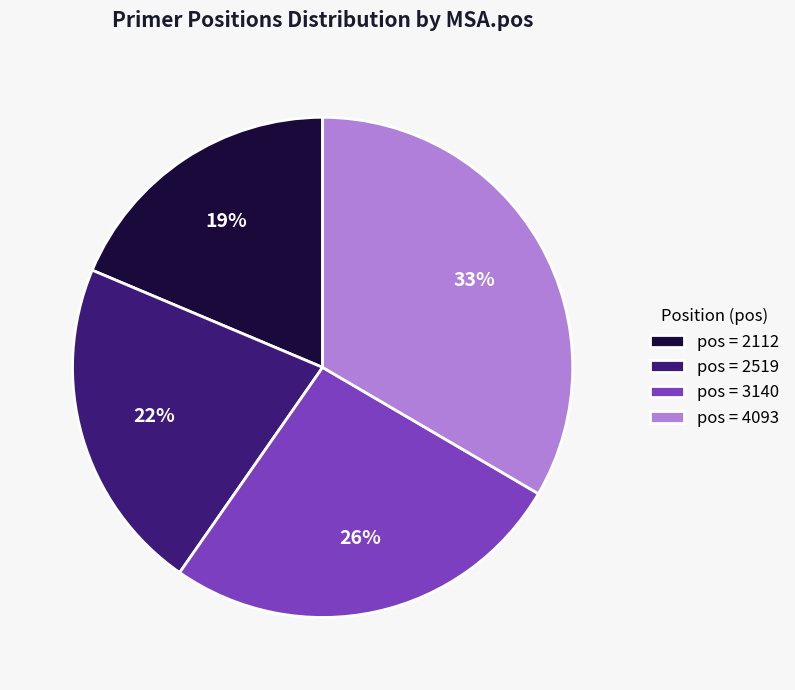

To the nearest percent, what portion does pos = 2112 represent?

19%